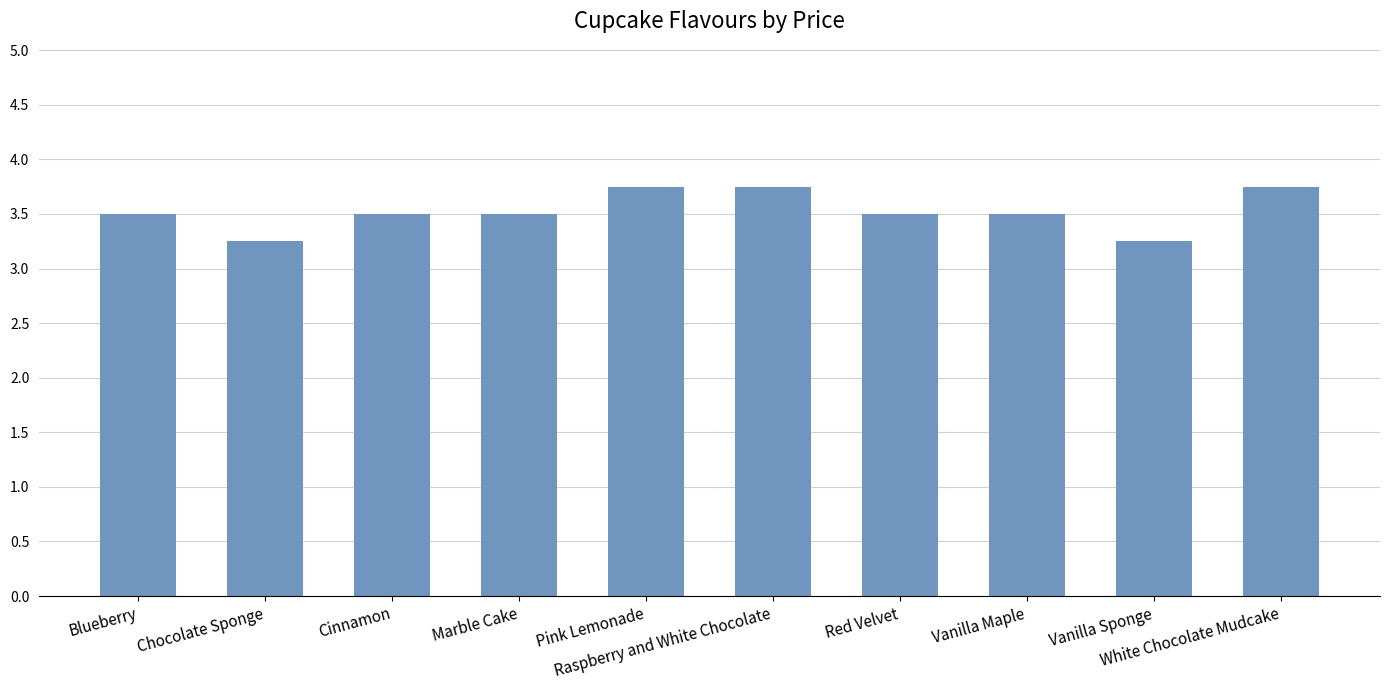

How many bars are there in total?

10